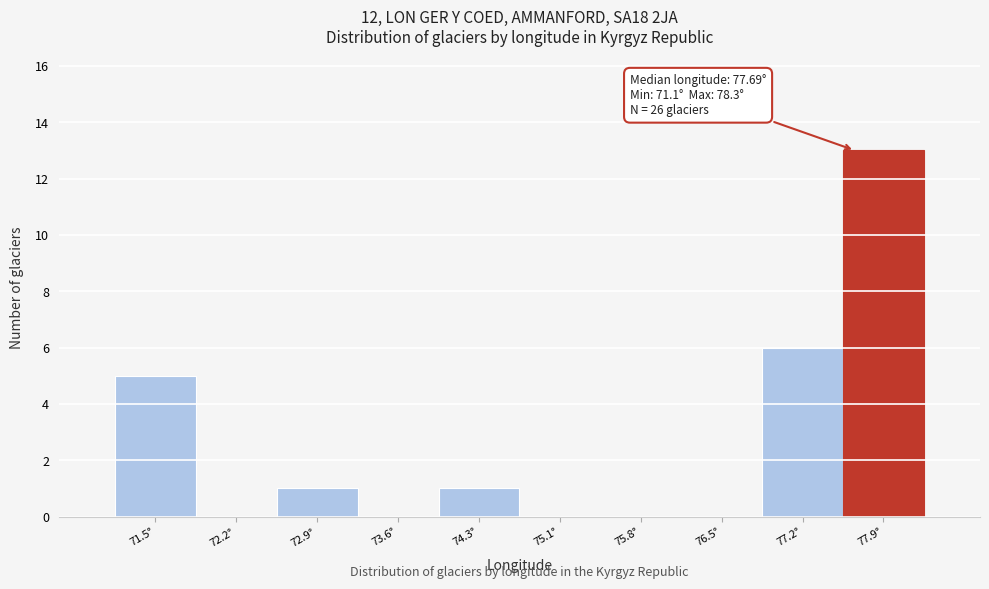

Over which range of the x-axis is the bar tallest?

77.58 to 78.30